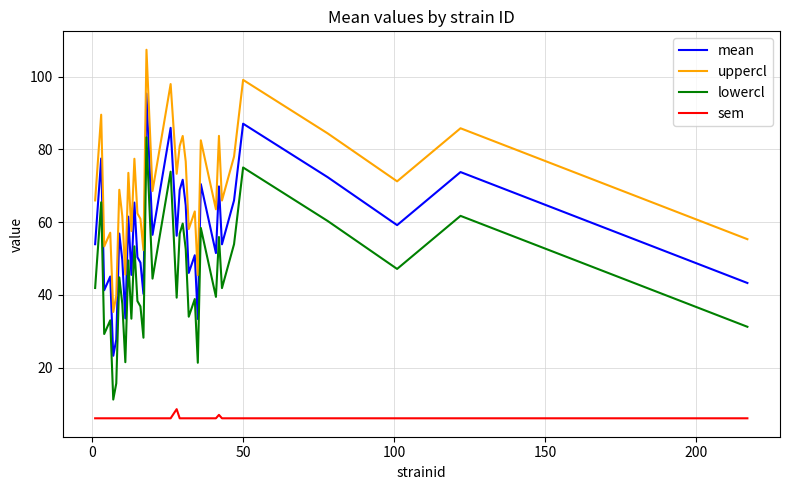

What is the difference between the maximum and minimum values in the uppercl series?

72.1